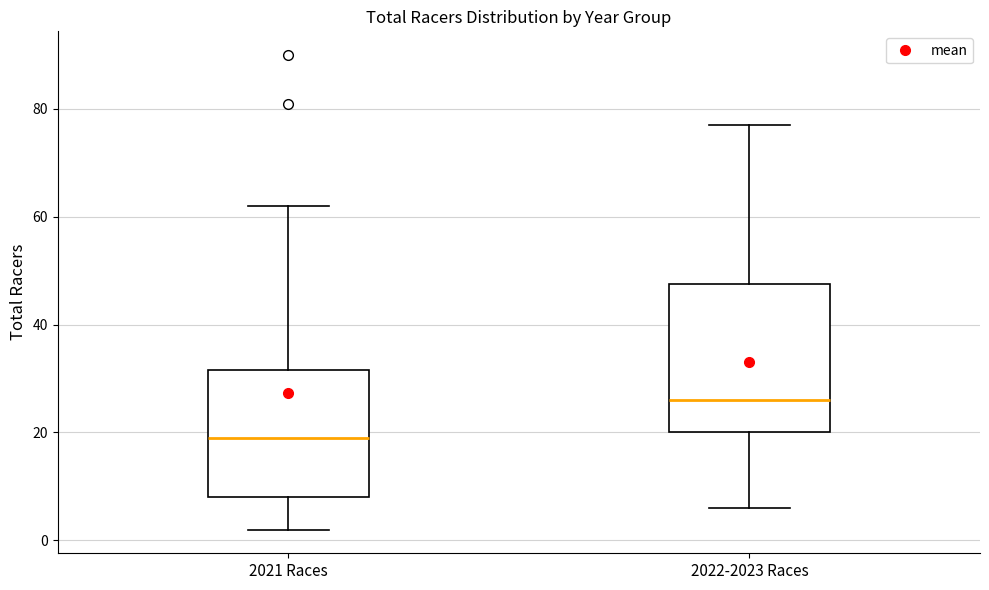

Which box is the tallest, from its lower edge to its upper edge?

2022-2023 Races